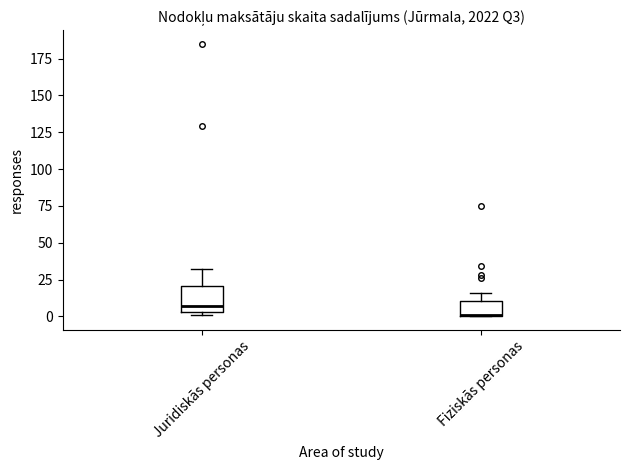

Which box is the tallest, from its lower edge to its upper edge?

Juridiskās personas